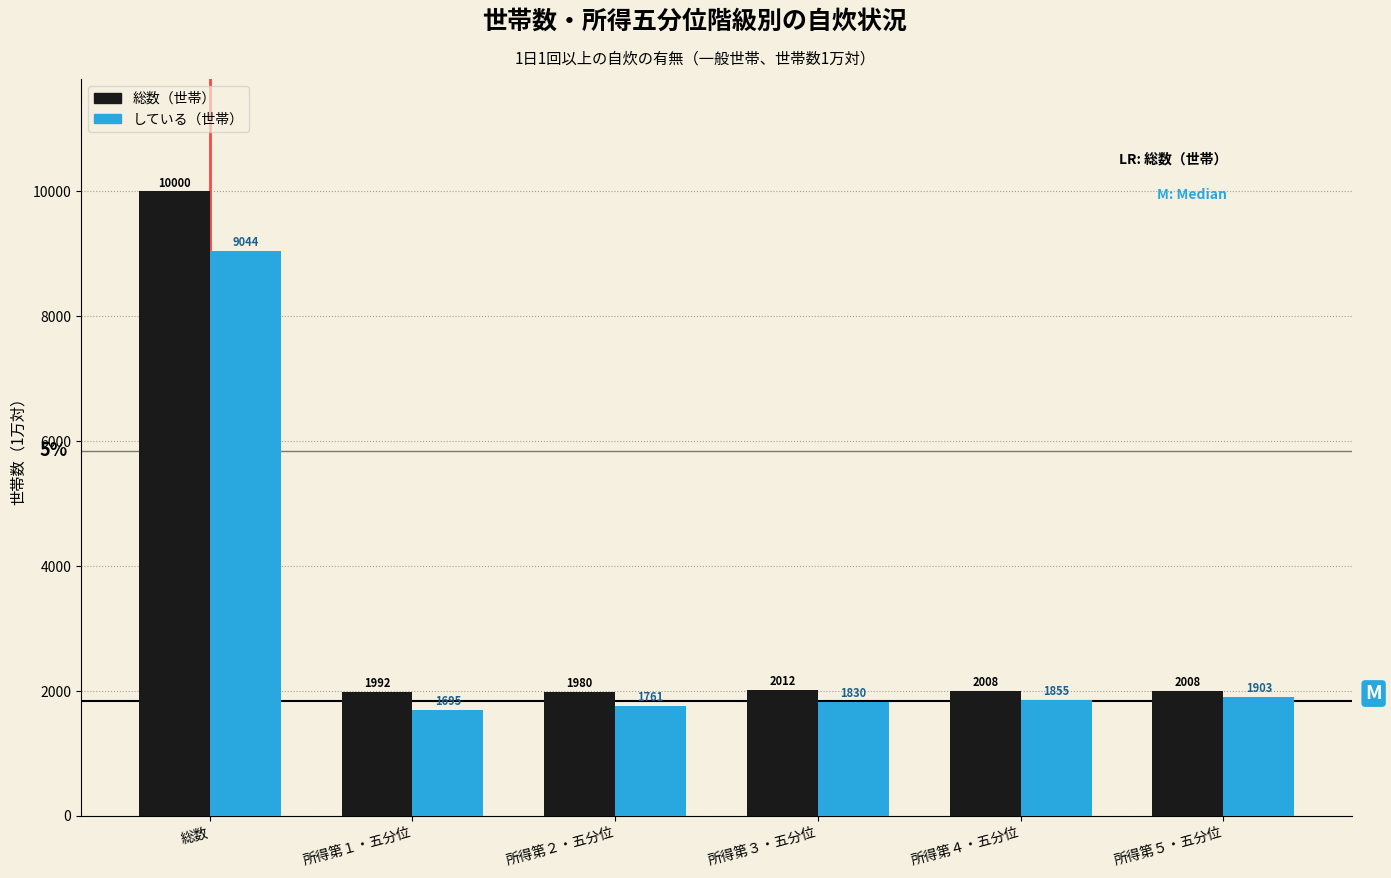

Reading right to left, what are all the values shown in this chart?

総数（世帯）: 2008	2008	2012	1980	1992	10000
している（世帯）: 1903	1855	1830	1761	1695	9044